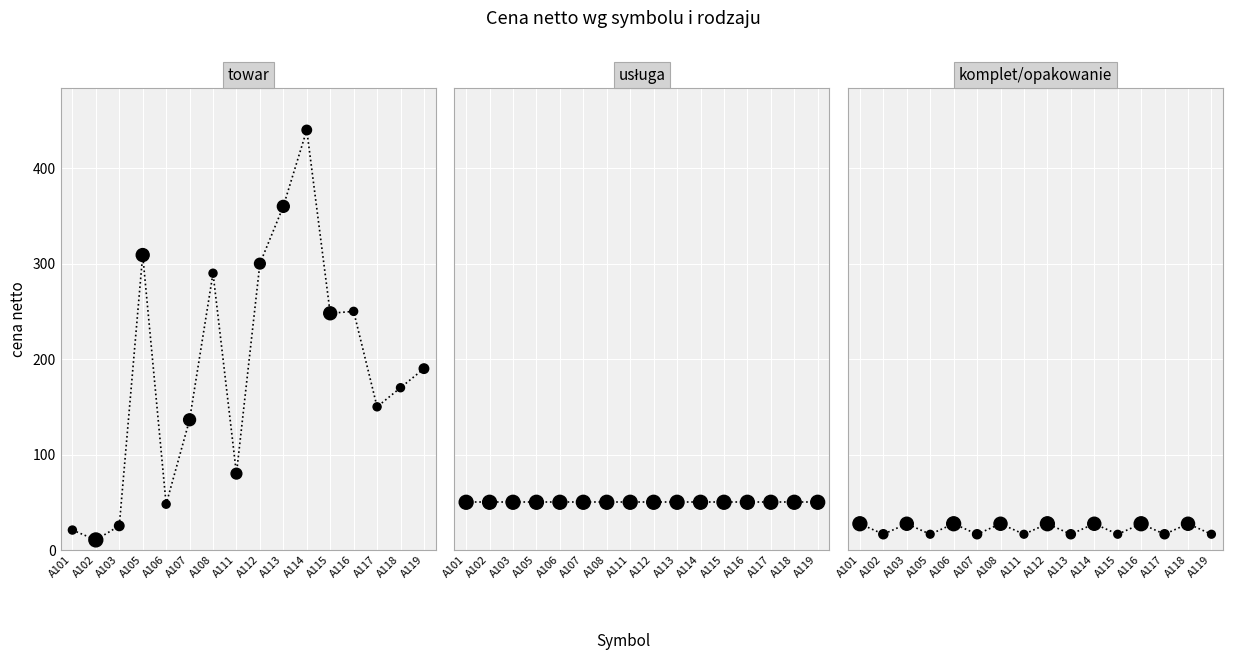

Which series contains the highest Y value?

towar